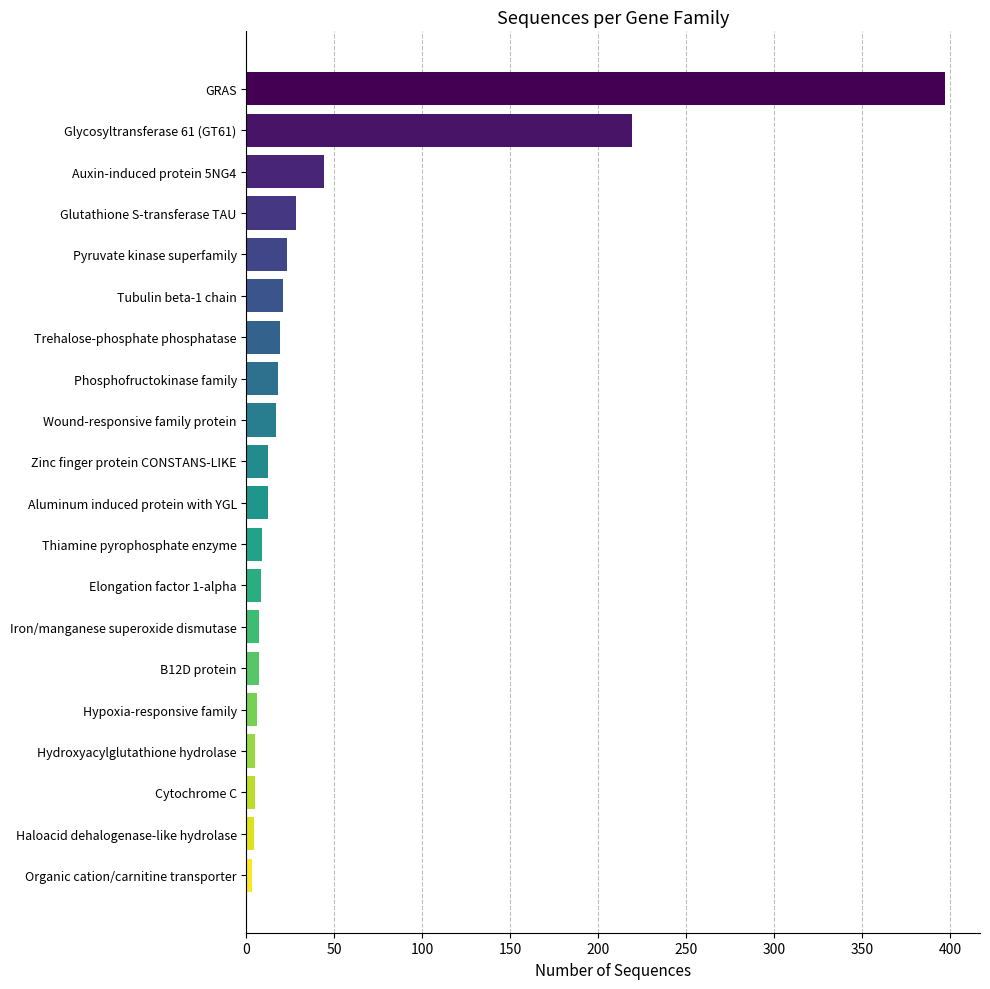

How many categories are shown in the chart?

20